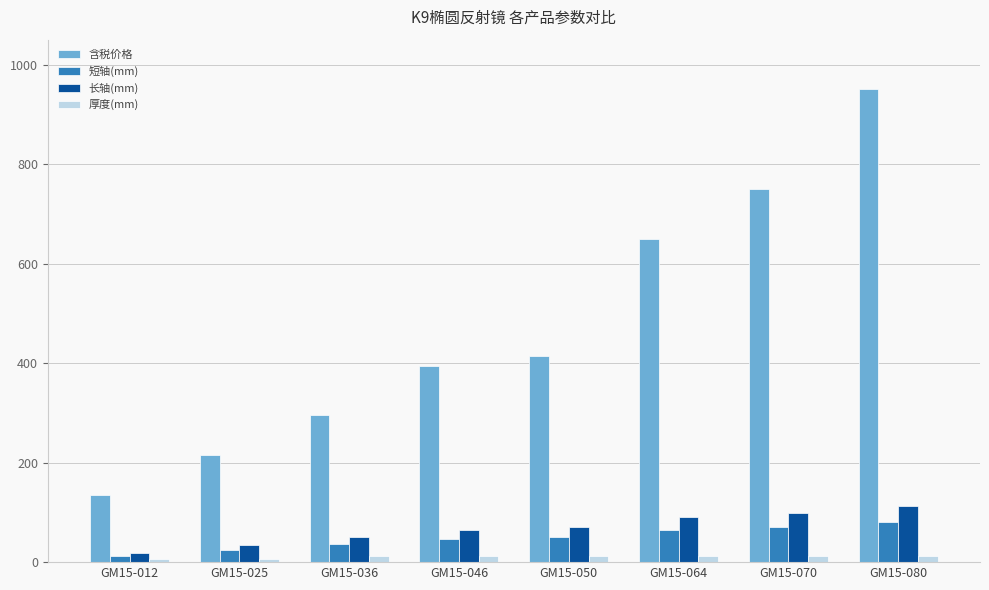

Which series has the largest range (max minus min)?

含税价格